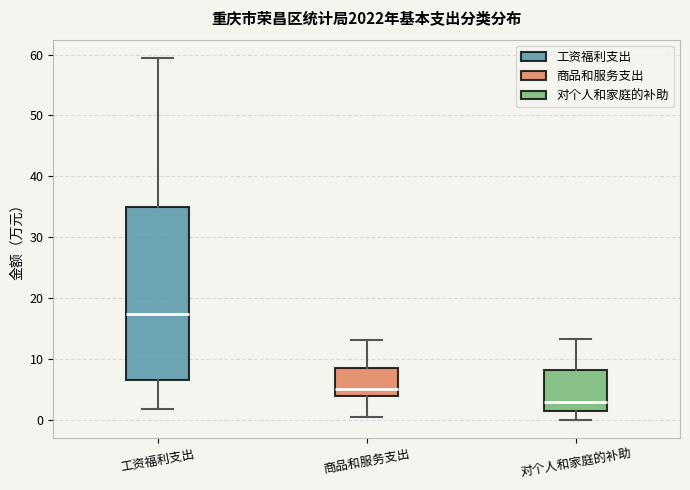

Reading left to right, read every box against the y-axis: the position of its median line, the range the box covers, and the ends of its whiskers. The values are not printed on the chart, so give them approximately, as read against the axis.

工资福利支出: median 17, box 7 to 35, whiskers 2 to 59
商品和服务支出: median 5, box 4 to 8, whiskers 1 to 13
对个人和家庭的补助: median 3, box 1 to 8, whiskers 0 to 13